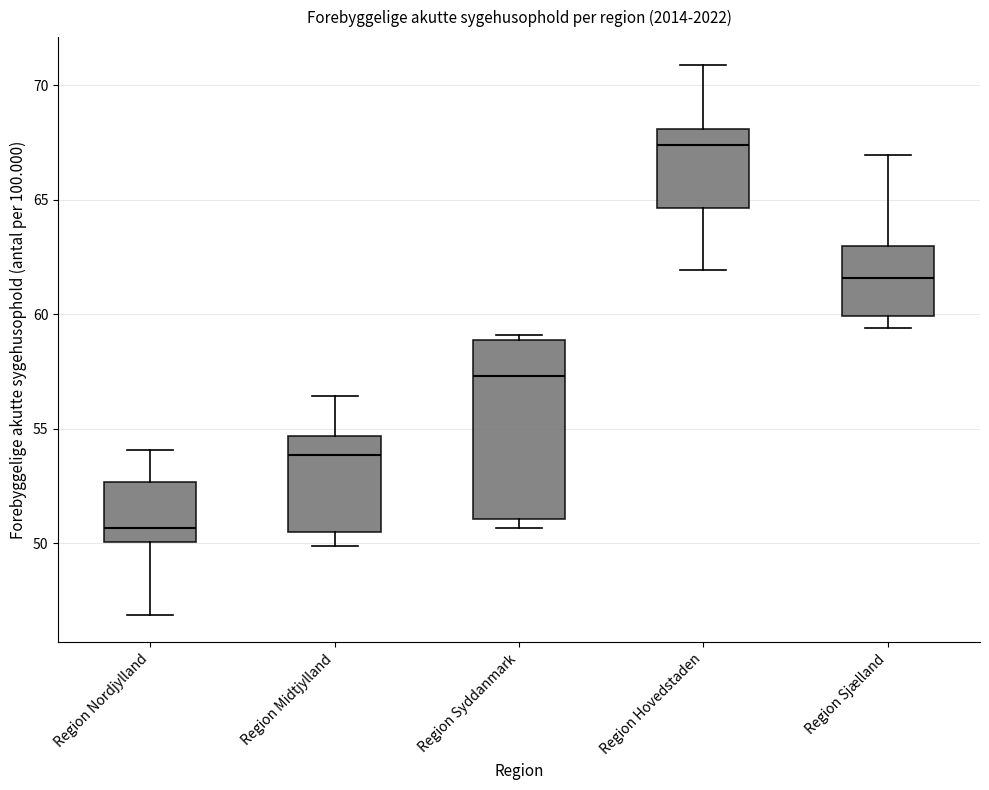

Which box is the tallest, from its lower edge to its upper edge?

Region Syddanmark